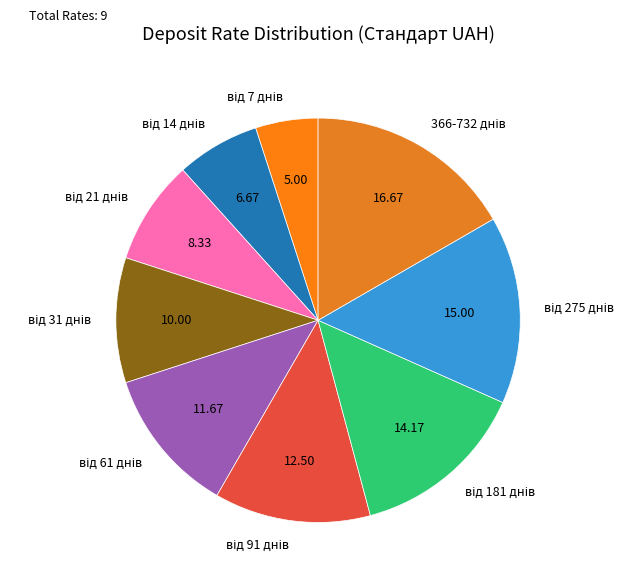

Does any single category account for the majority?

No